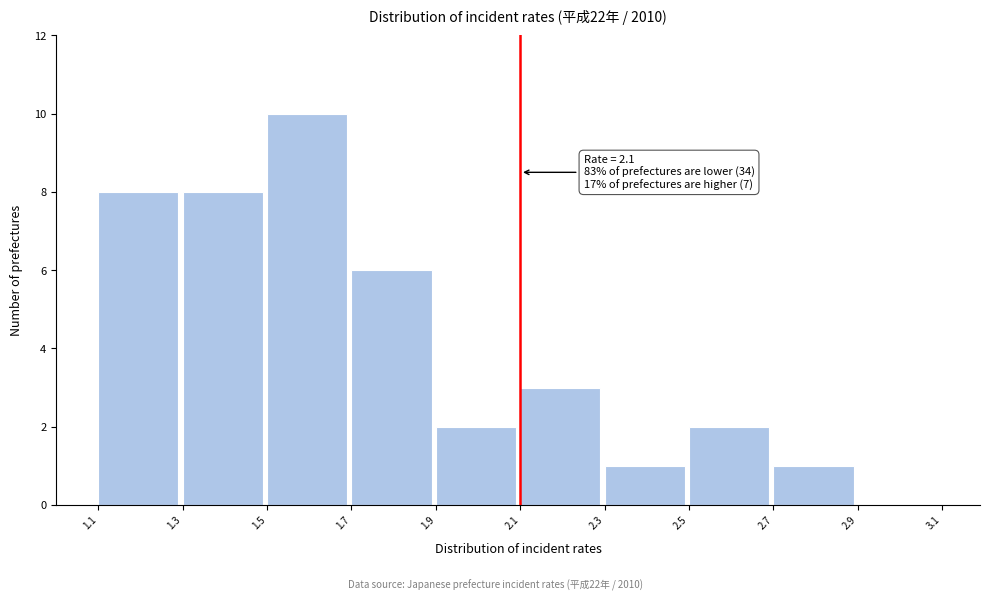

Over which range of the x-axis is the bar tallest?

1.5 to 1.7